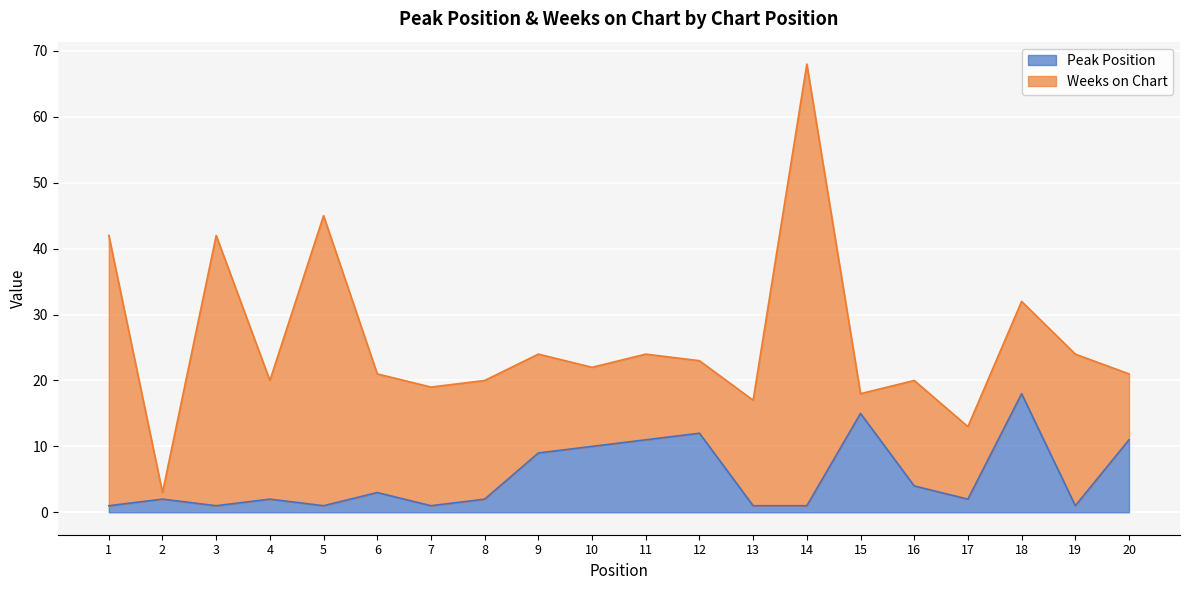

List the labels in order of value, largest first.

18, 15, 12, 11, 20, 10, 9, 16, 6, 2, 4, 8, 17, 1, 3, 5, 7, 13, 14, 19